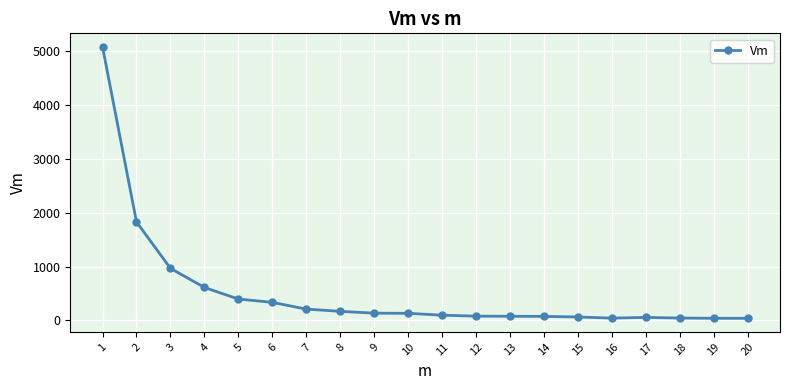

What is the difference between the maximum and minimum values?

5041